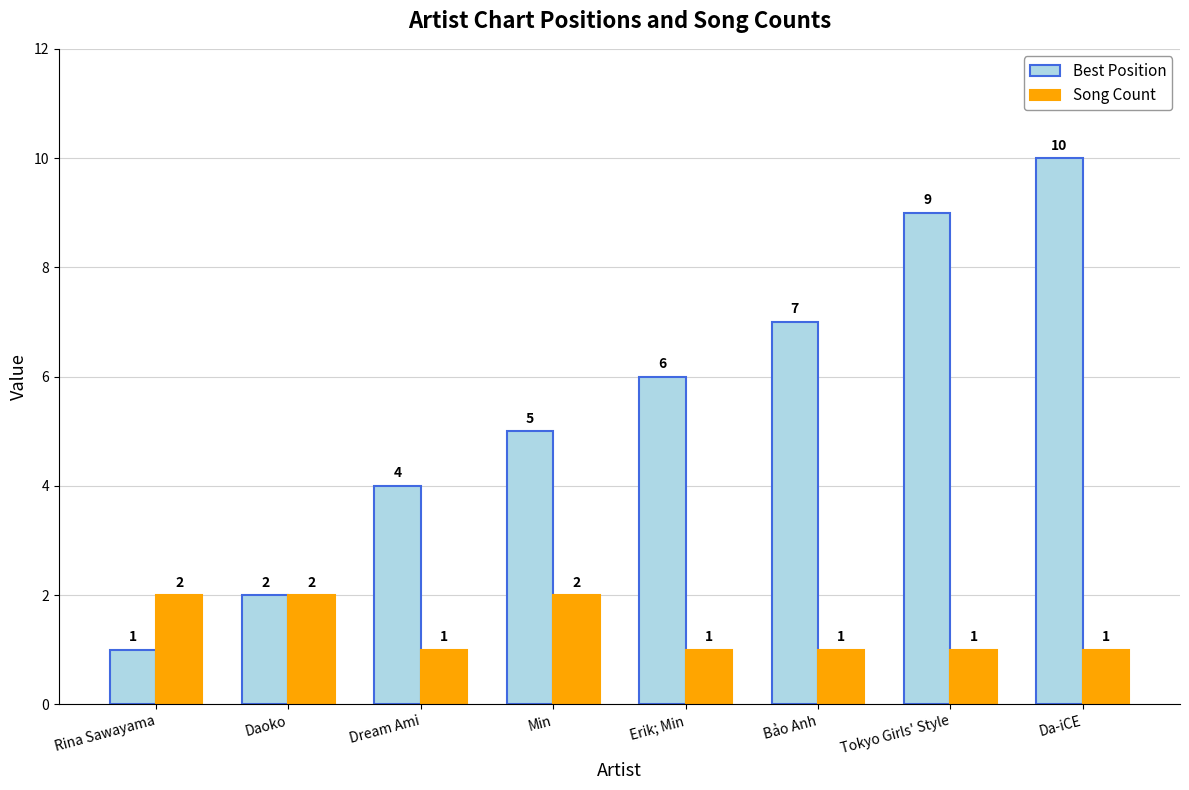

Which series has the largest range (max minus min)?

Best Position